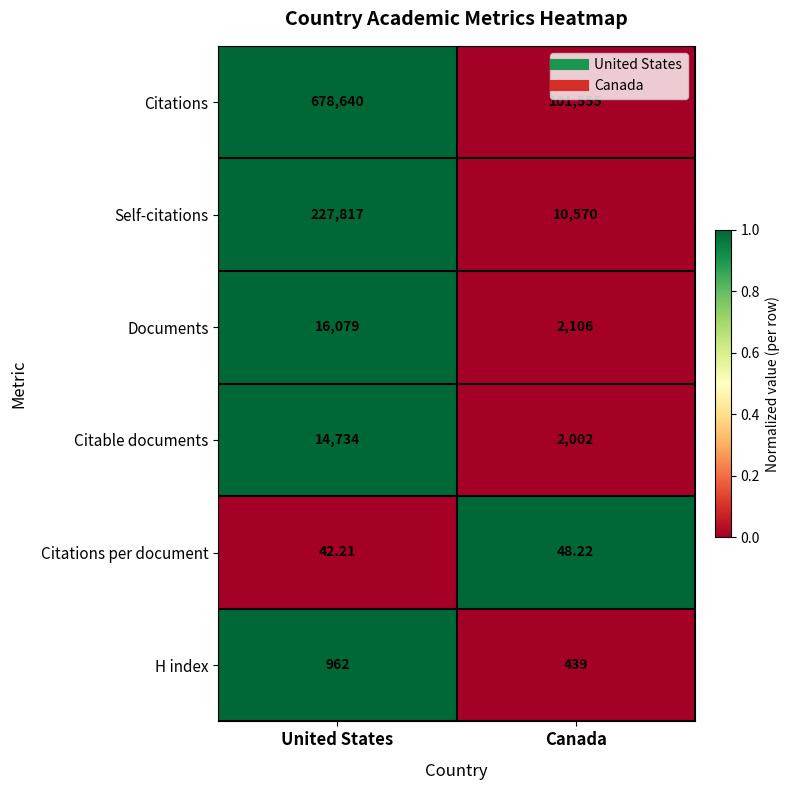

Rank the series by their maximum value, from lowest to highest.

Citations per document, H index, Citable documents, Documents, Self-citations, Citations